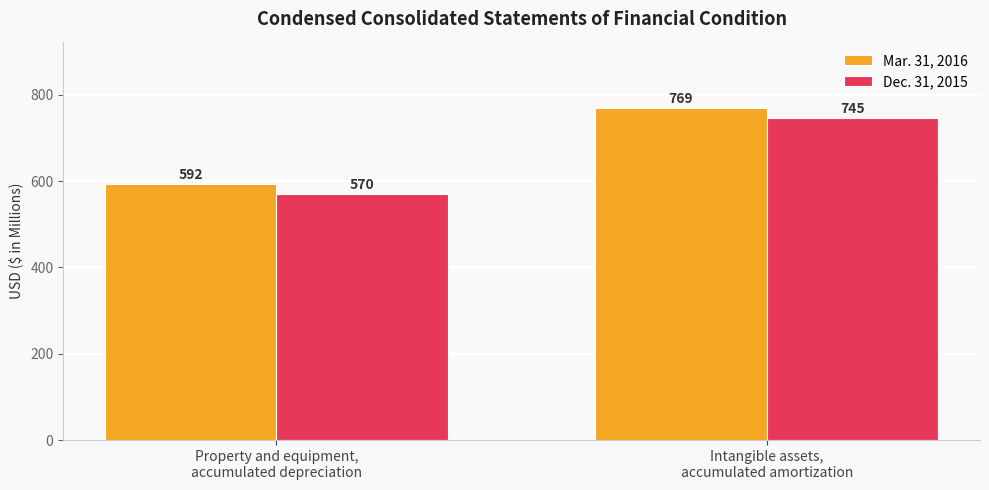

The value of Dec. 31, 2015 at Intangible assets,
accumulated amortization is 1104. True or false?

False